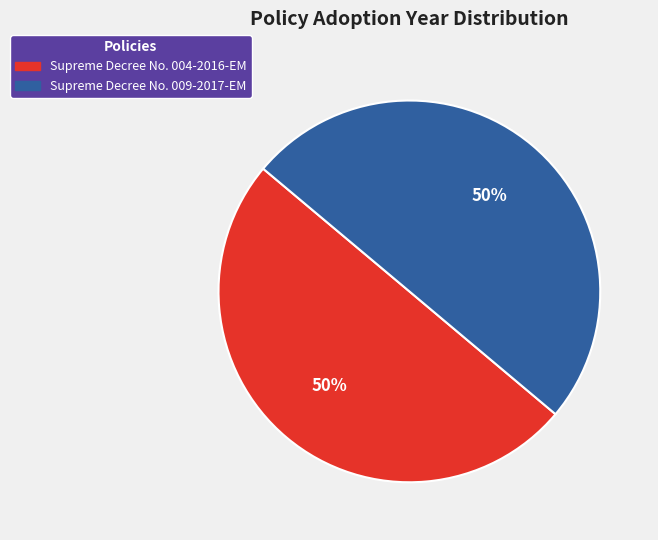

To the nearest percent, what is the average slice percentage?

50%